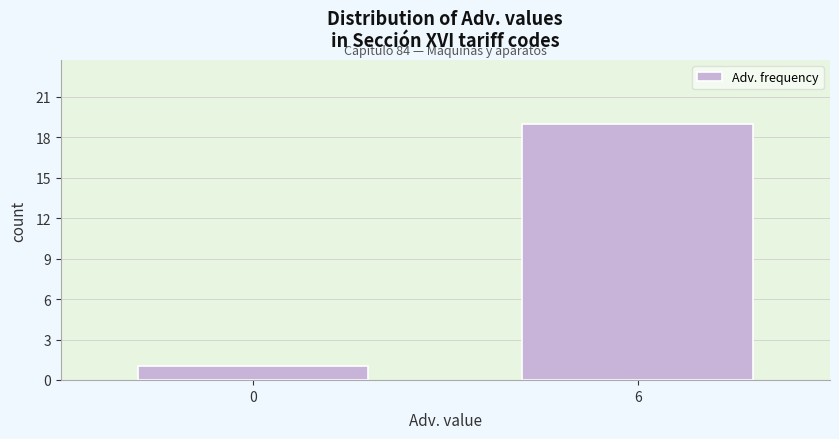

Reading left to right, extract all data points from this chart.

0=1	6=19